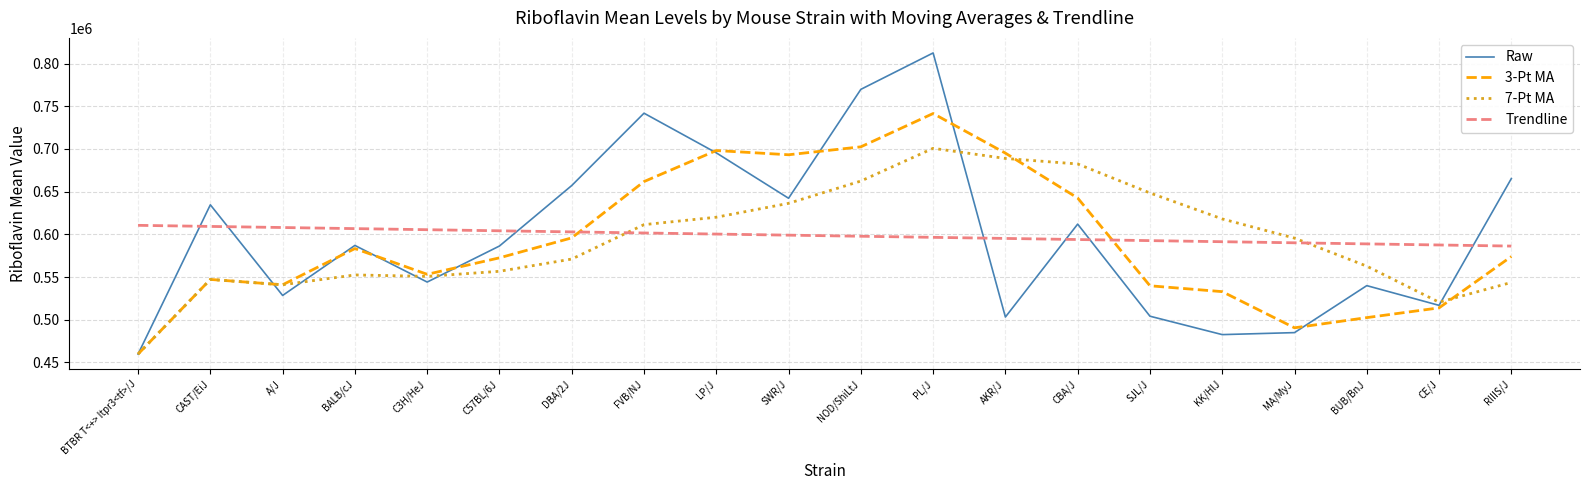

What is the spread (max minus min) of values at SWR/J?

94125.2